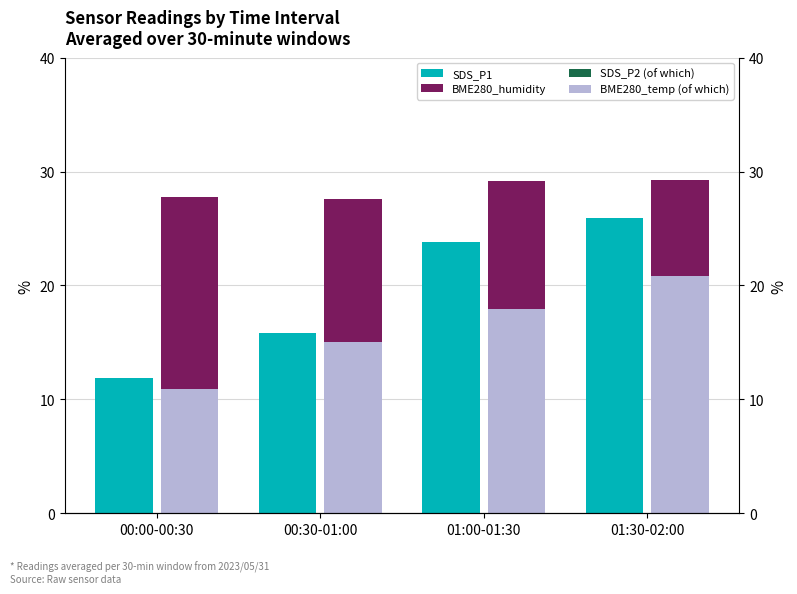

True or false: SDS_P1 overlay has a value of 0.0 at 01:00-01:30.

True